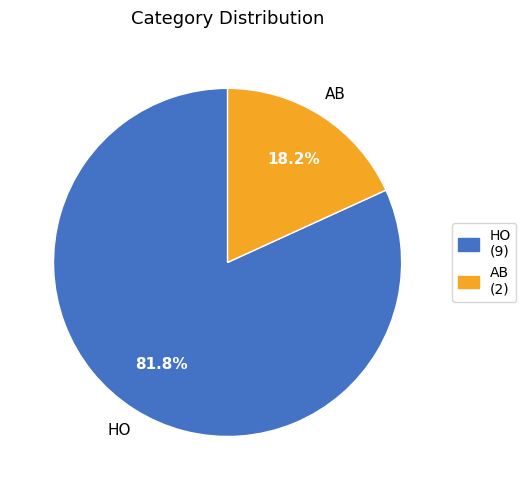

Approximately how many times larger is the value at AB compared to HO?

0.2